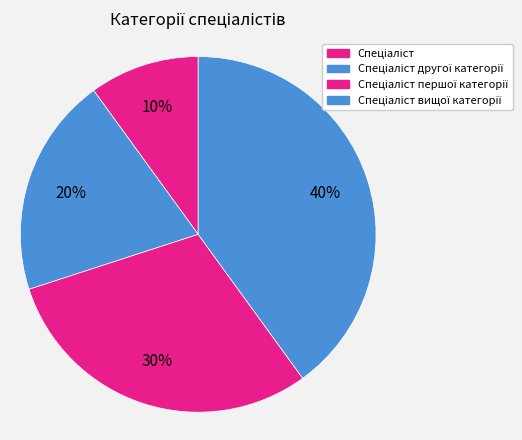

How many segments does this pie chart have?

4